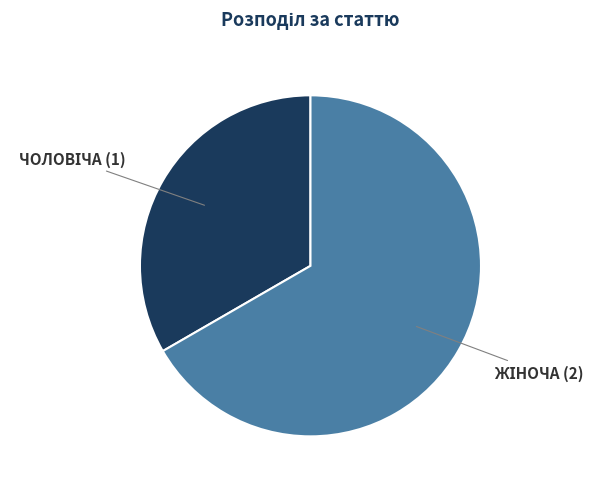

Is there a majority slice in this chart?

Yes